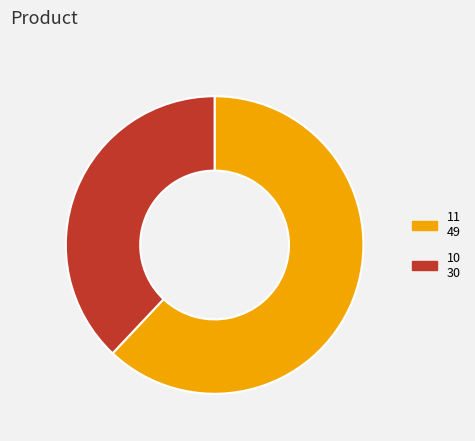

How many slices are in this pie chart?

2